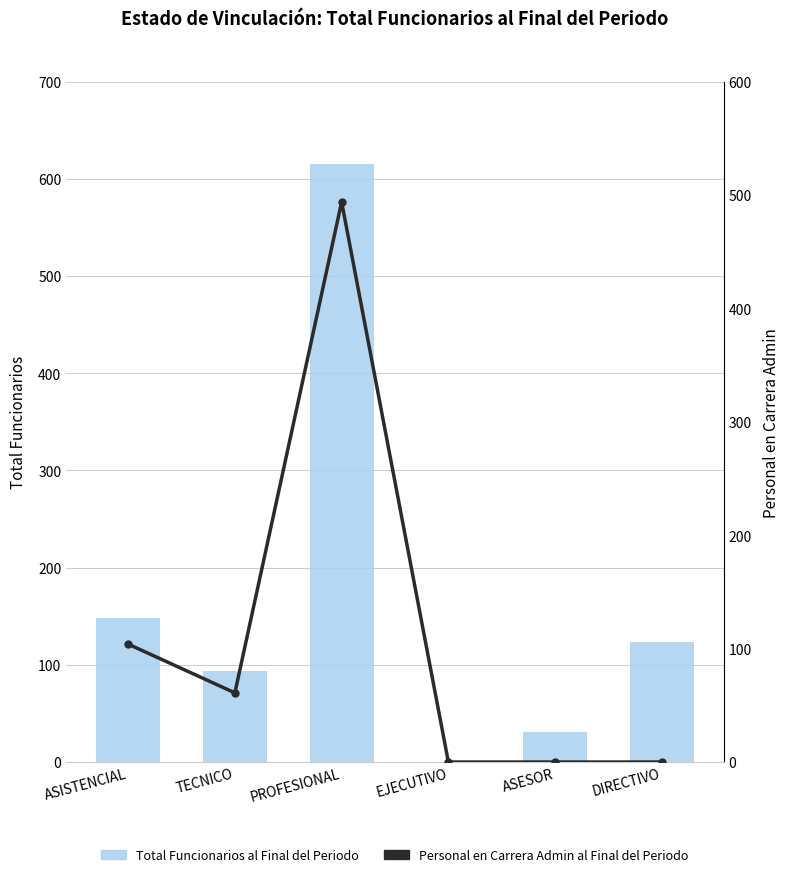

The value of TOTAL FUNCIONARIOS AL FINAL DEL PERIODO at TECNICO is 59. True or false?

False